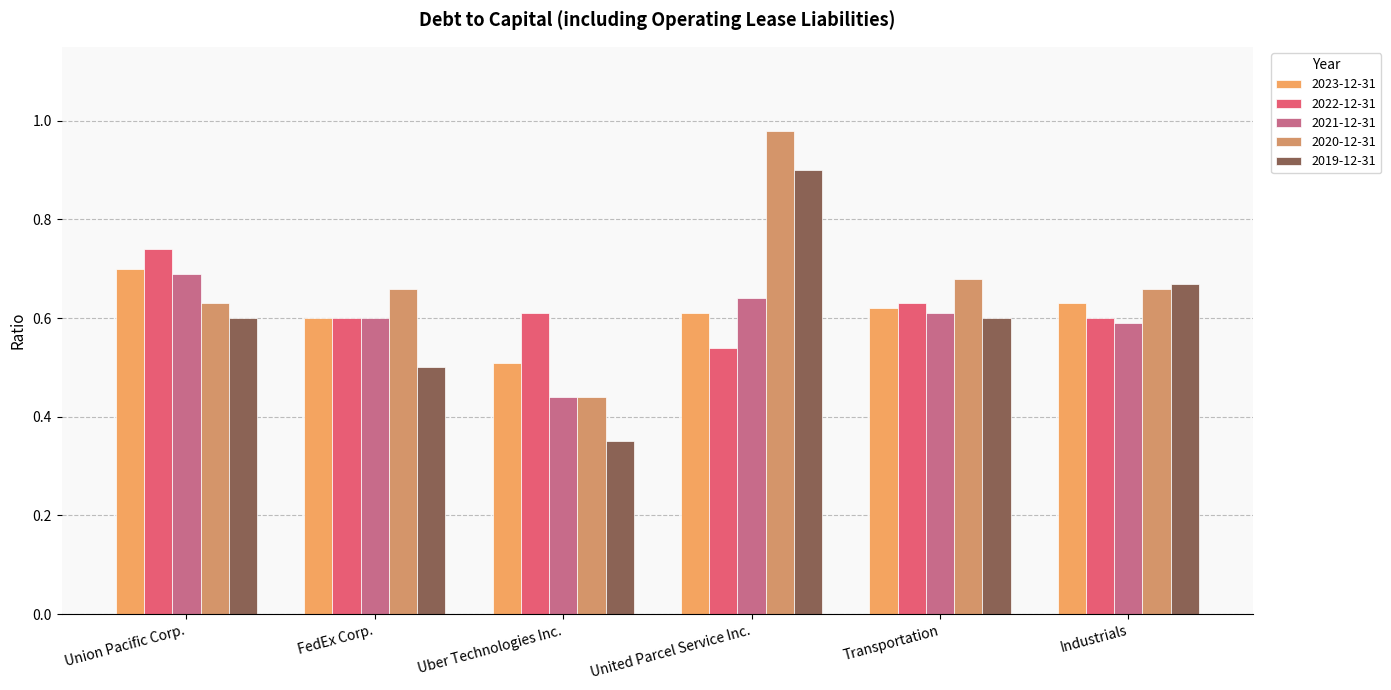

At which label does 2022-12-31 reach its peak?

Union Pacific Corp.